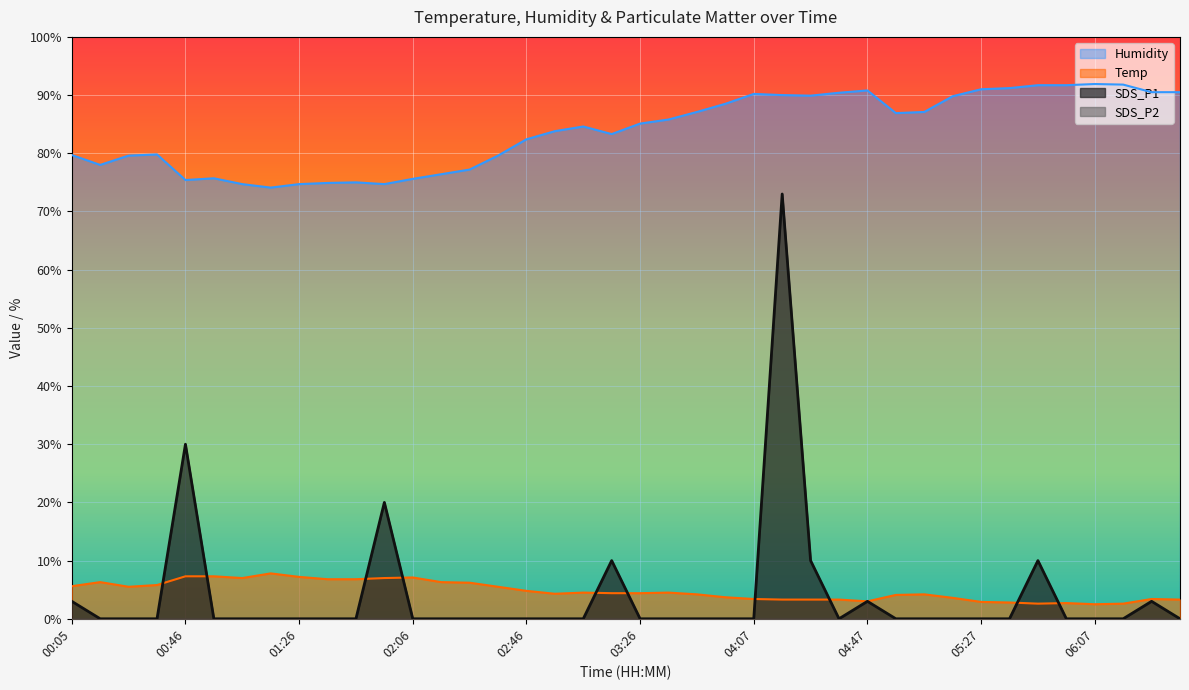

What is the value of the Humidity point at the 37th from the left?

91.9